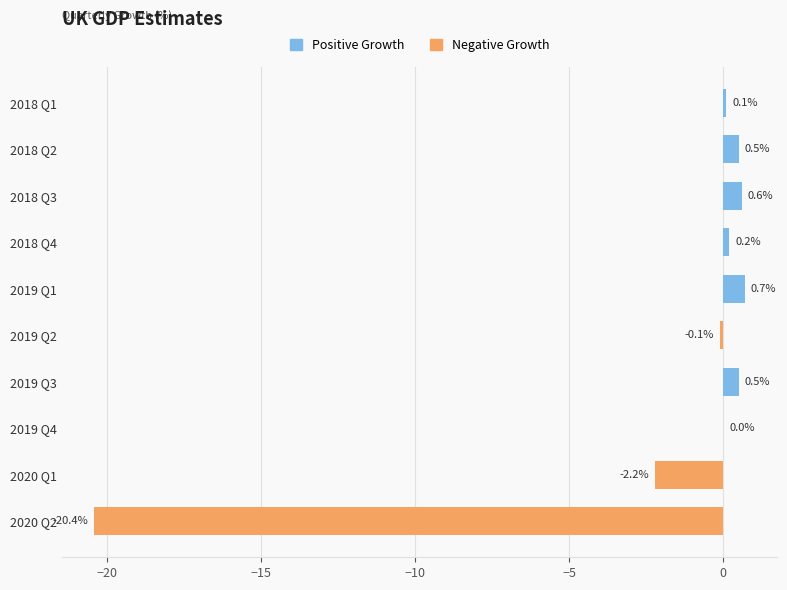

The chart shows a value of -0.9 at 2020 Q1. True or false?

False